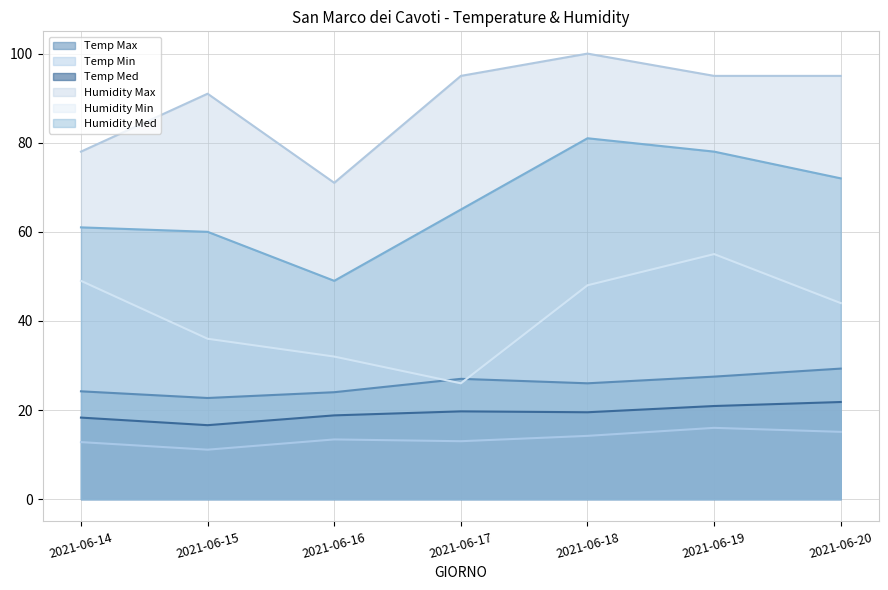

At which label does Temp Min reach its peak?

2021-06-19